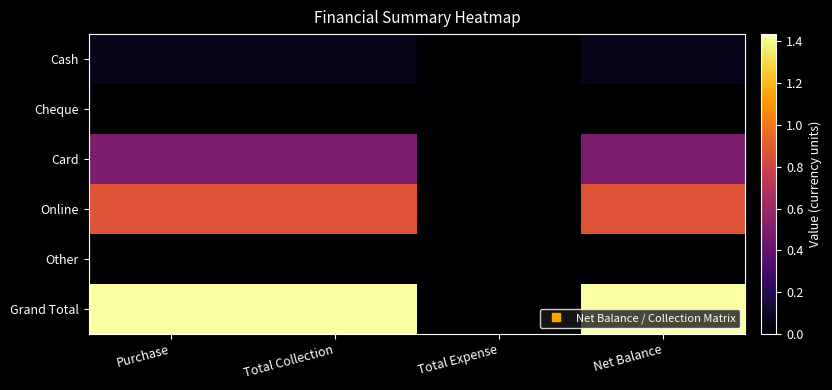

Which series has the largest total across all categories?

Grand Total